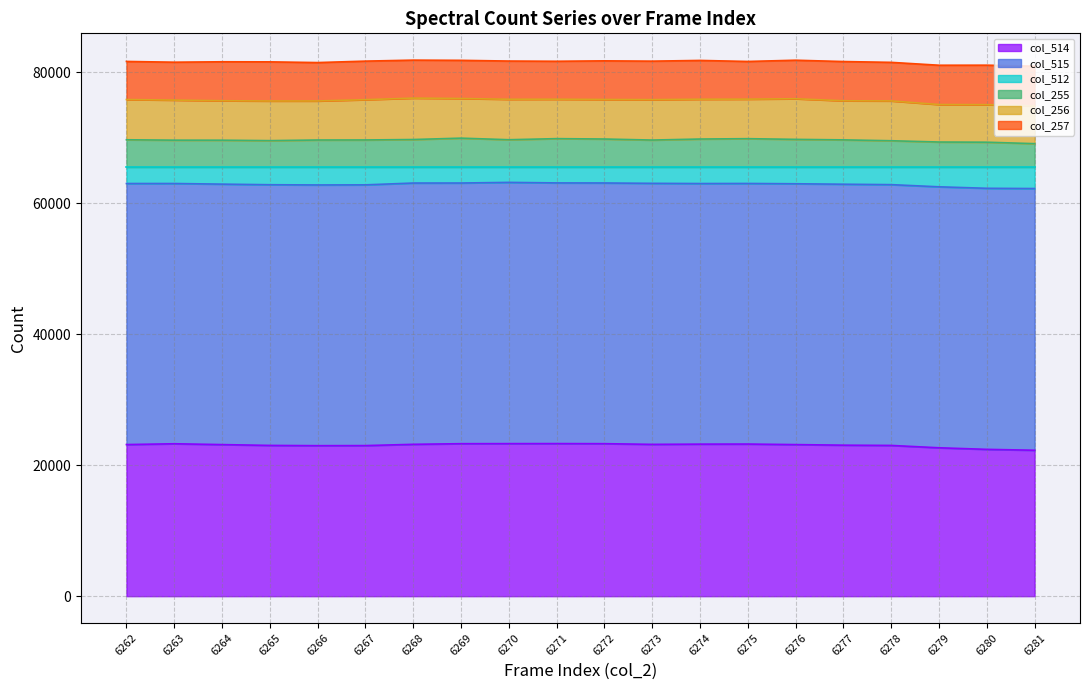

What are all the series names shown in the legend?

col_514, col_515, col_512, col_255, col_256, col_257